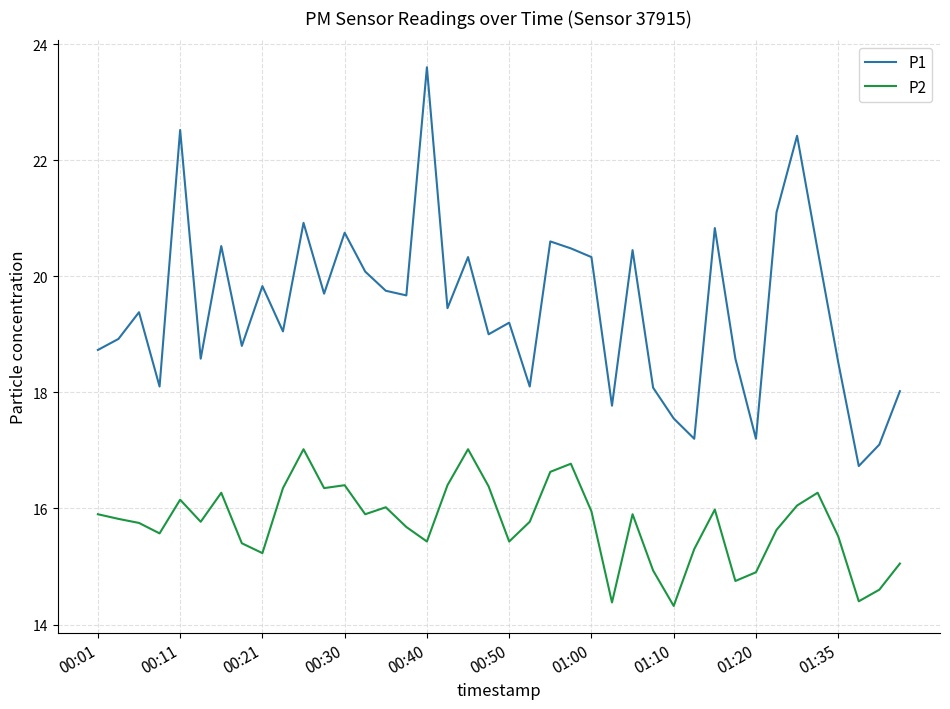

List the series in order of their overall mean, lowest first.

P2, P1